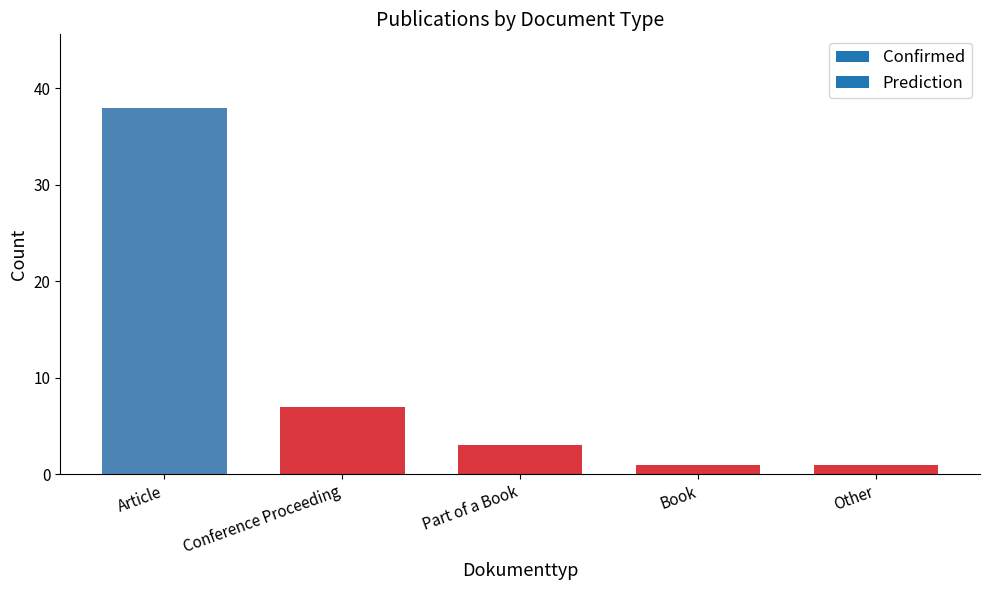

Where is the data nearest to the value 19?

Conference Proceeding